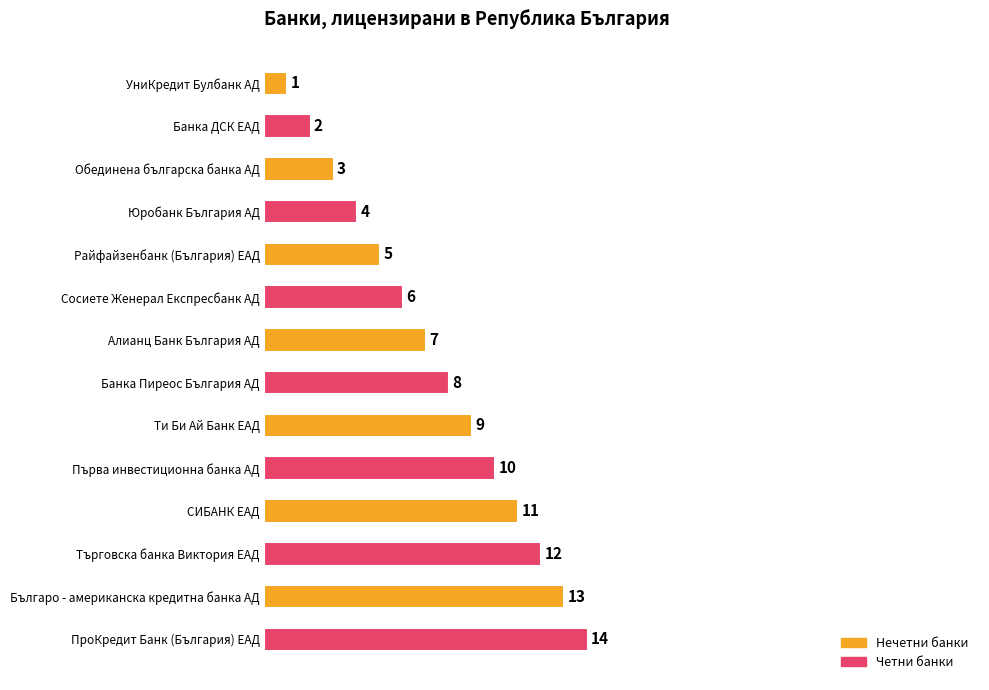

True or false: the data shows 13 at Българо - американска кредитна банка АД.

True